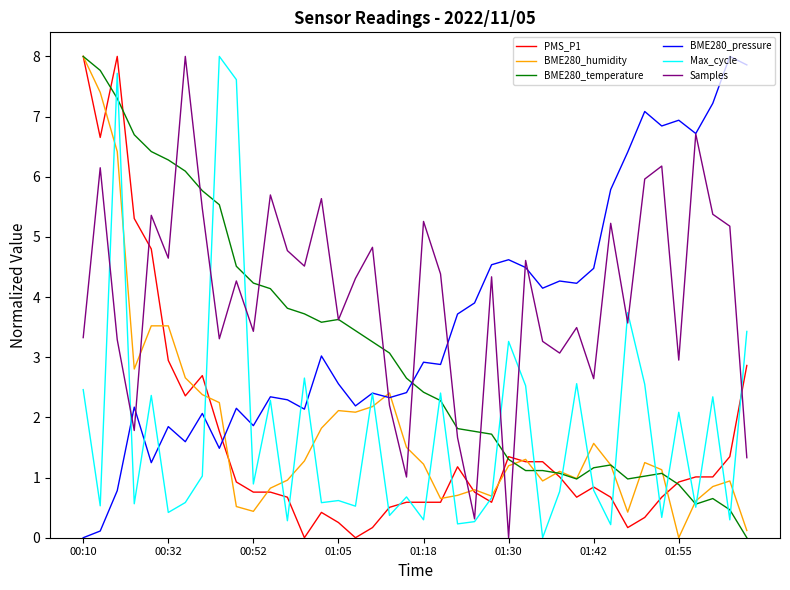

After their last crossing, which series has the higher values: BME280_humidity or Samples?

Samples